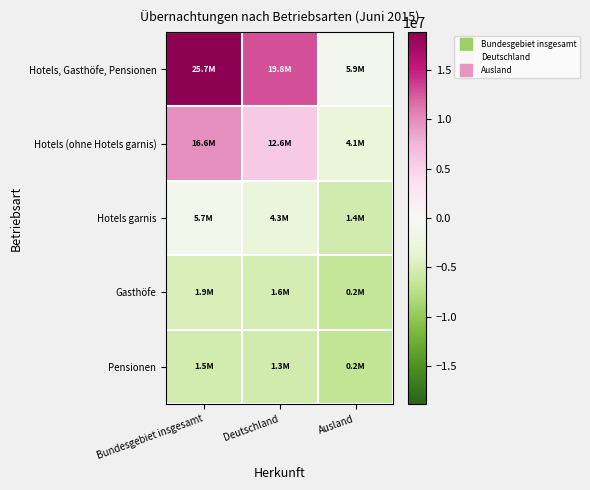

Reading right to left, extract all data points from this chart.

Hotels, Gasthöfe, Pensionen: Ausland=-958720.4	Deutschland=12937005.6	Bundesgebiet insgesamt=18823019.6
Hotels (ohne Hotels garnis): Ausland=-2787657.4	Deutschland=5707494.6	Bundesgebiet insgesamt=9764571.6
Hotels garnis: Ausland=-5456253.4	Deutschland=-2501422.4	Bundesgebiet insgesamt=-1112941.4
Gasthöfe: Ausland=-6599007.4	Deutschland=-5222402.4	Bundesgebiet insgesamt=-4976675.4
Pensionen: Ausland=-6650005.4	Deutschland=-5580867.4	Bundesgebiet insgesamt=-5386138.4